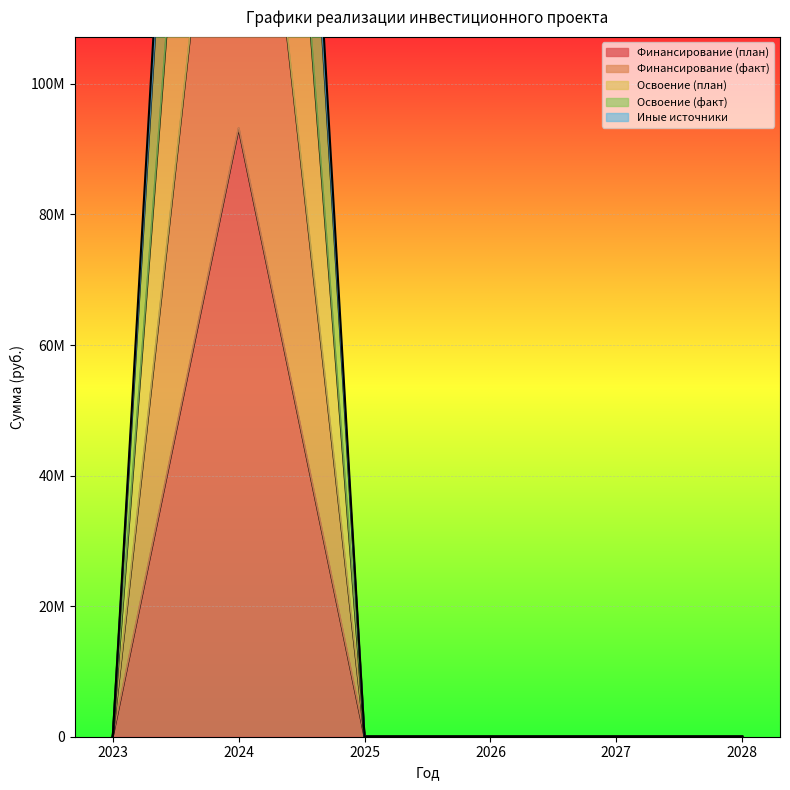

What is the maximum value shown in the chart?

332102815